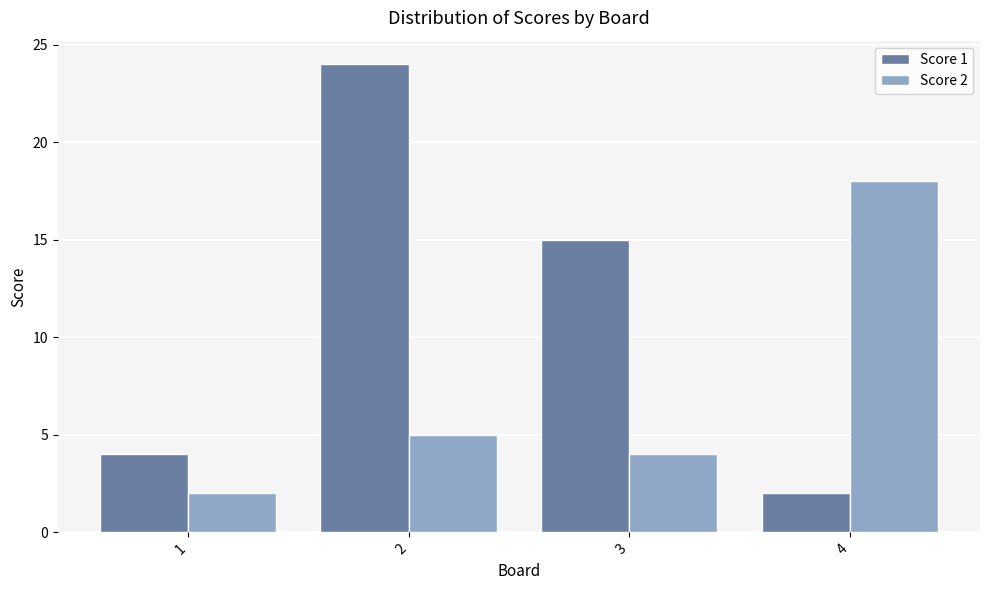

Which series has the largest total across all categories?

Score 1